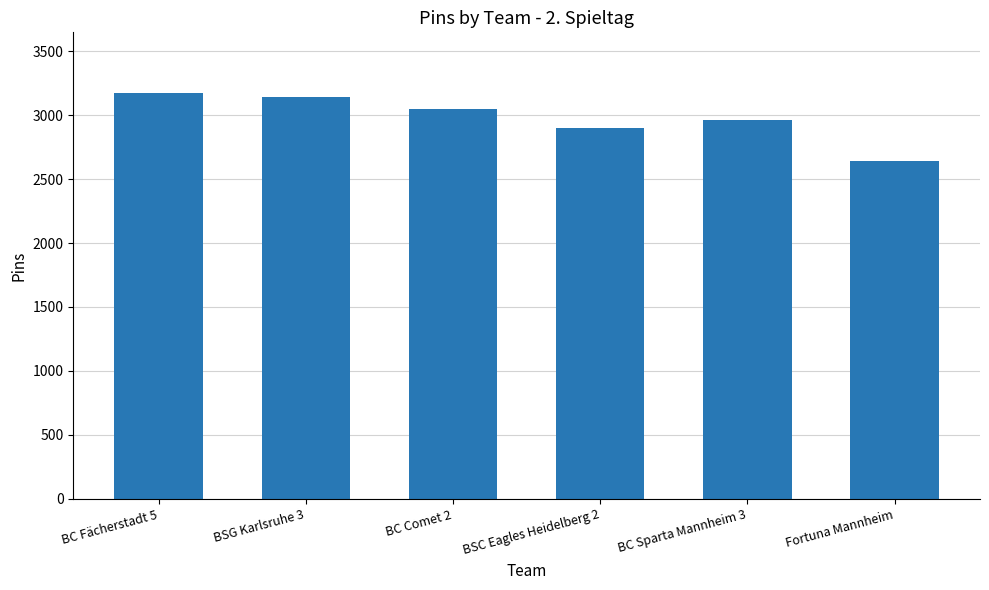

Approximately how many times larger is the value at Fortuna Mannheim compared to BSG Karlsruhe 3?

0.8